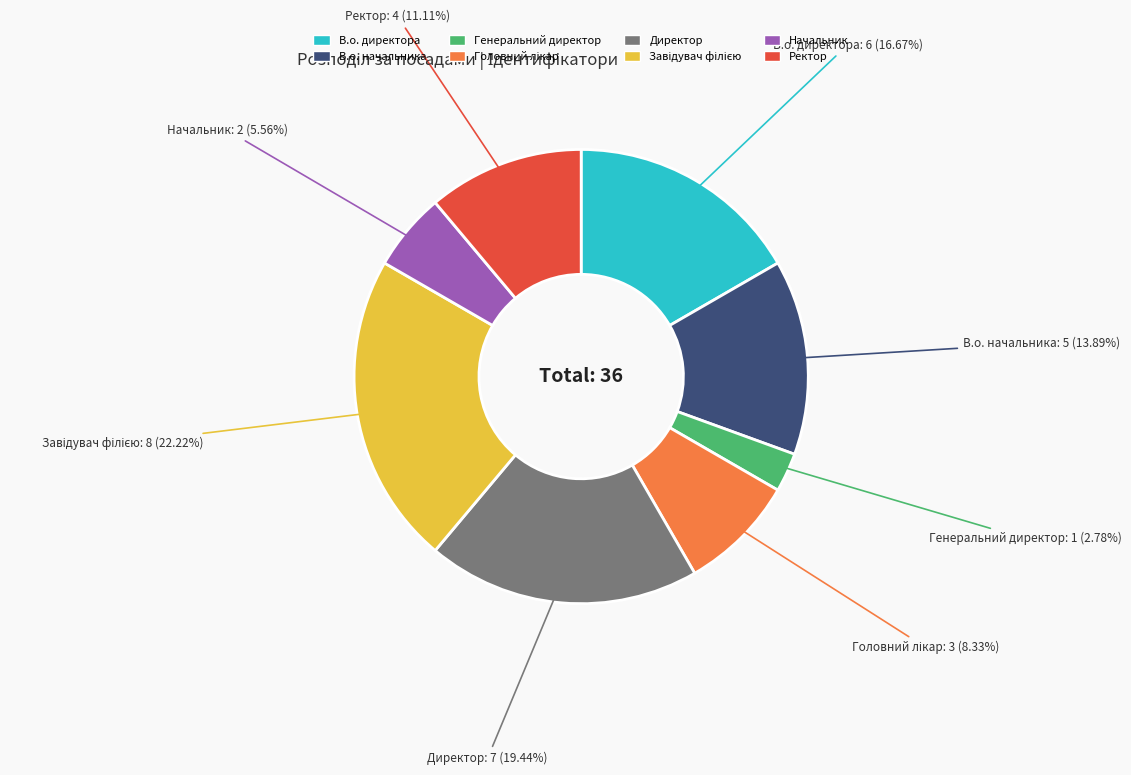

Approximately how many times larger is the value at Директор compared to Начальник?

3.5